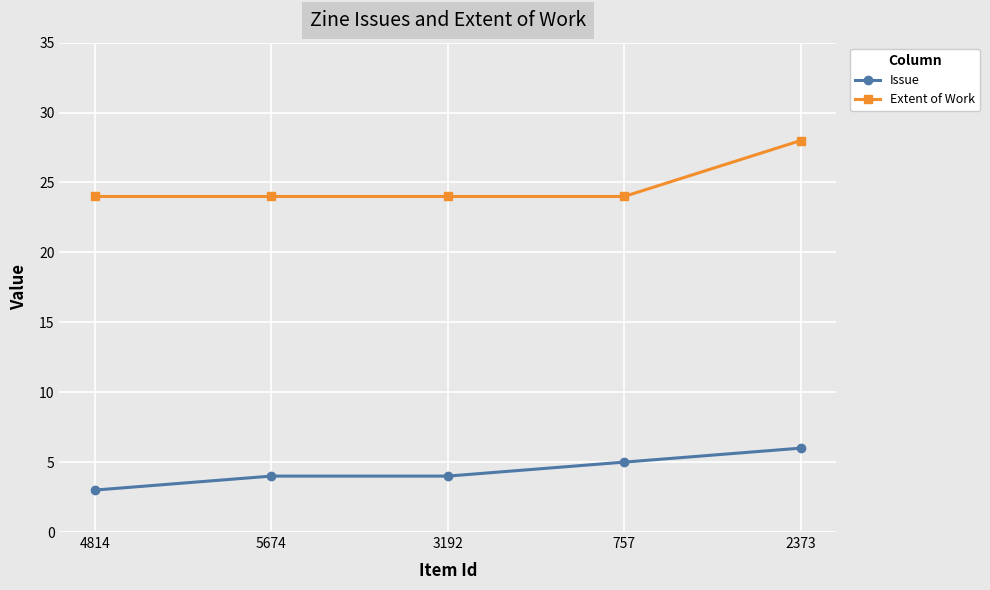

What is the value of the Extent of Work point at the 3rd from the left?

24